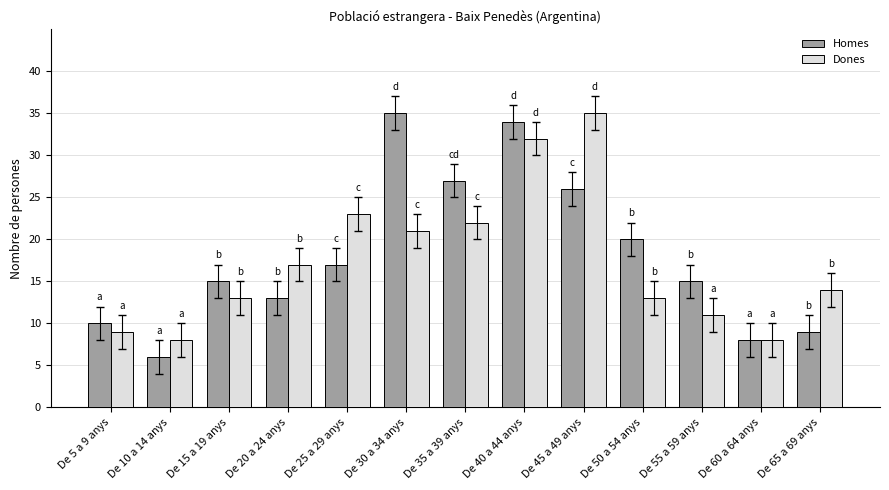

Which label corresponds to the smallest value in the chart?

De 10 a 14 anys